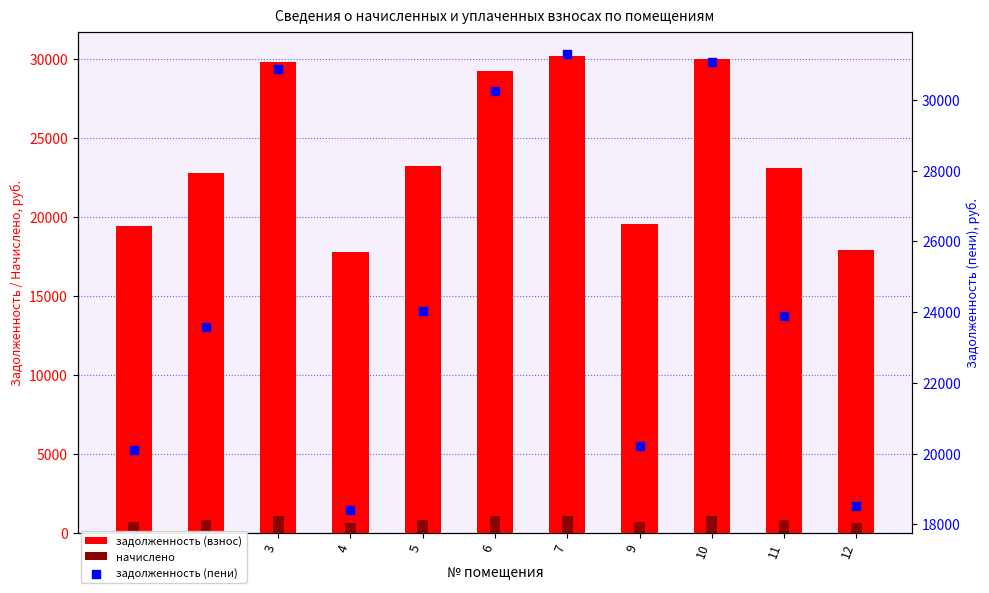

Which series has the widest spread of Y values?

задолженность (пени)